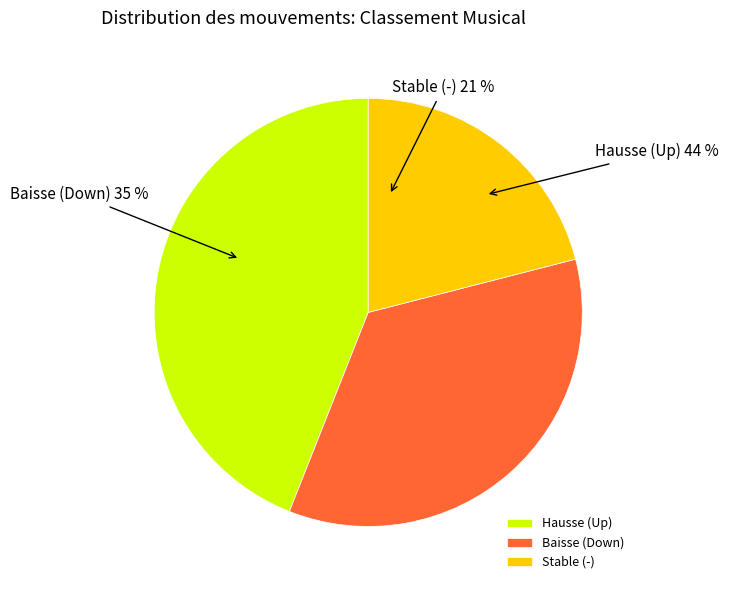

Is there any slice that represents more than half of the pie?

No